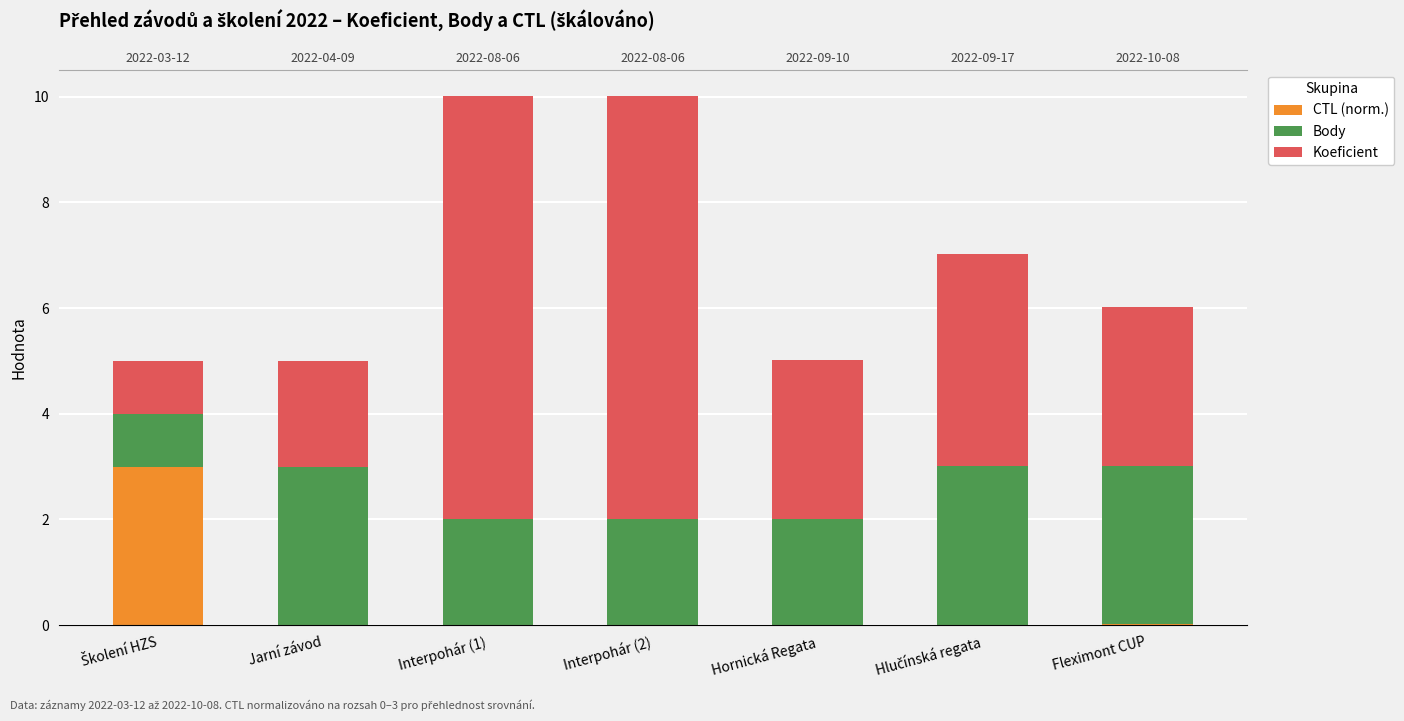

Rank the series by their average value, from lowest to highest.

CTL (norm.), Body, Koeficient